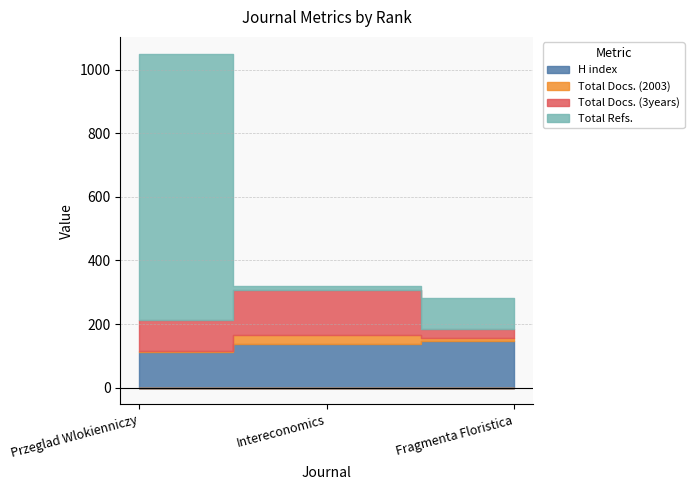

What is the sum of the Total Refs. values at Przeglad Wlokienniczy and Intereconomics?

850